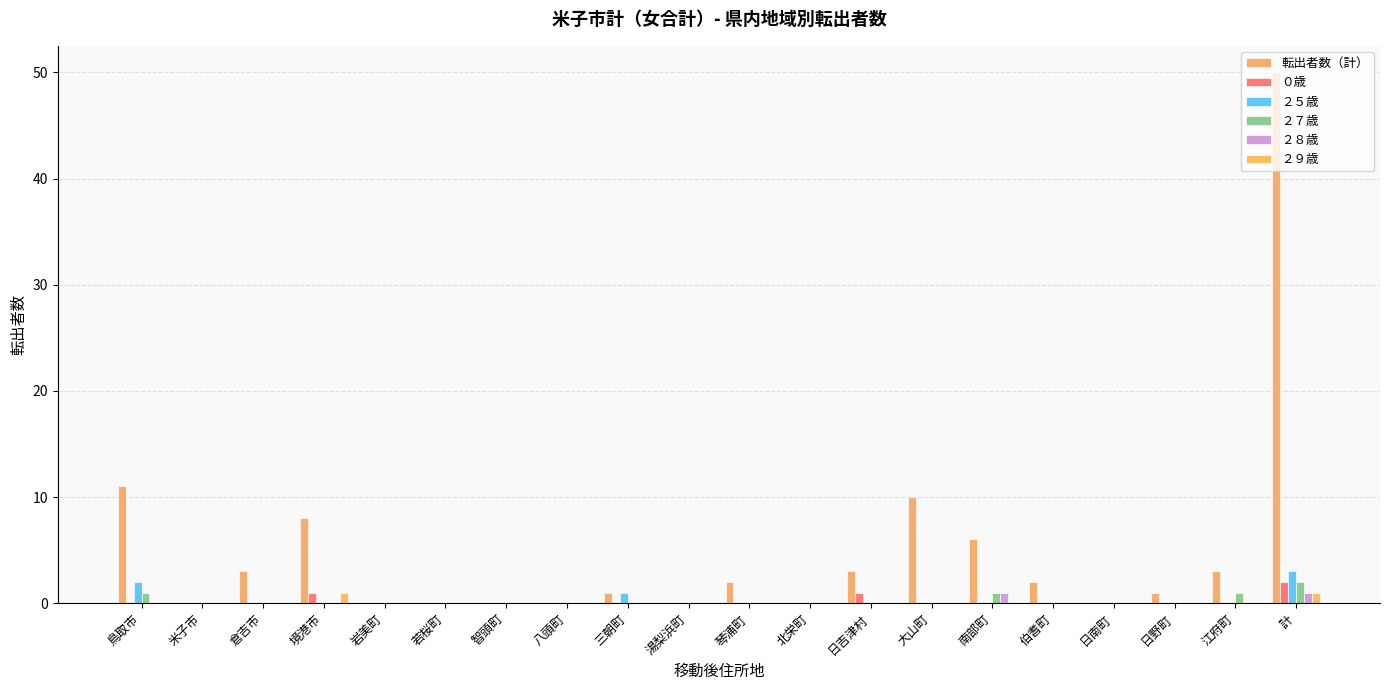

What is the difference between the ２９歳 values at 境港市 and 八頭町?

1